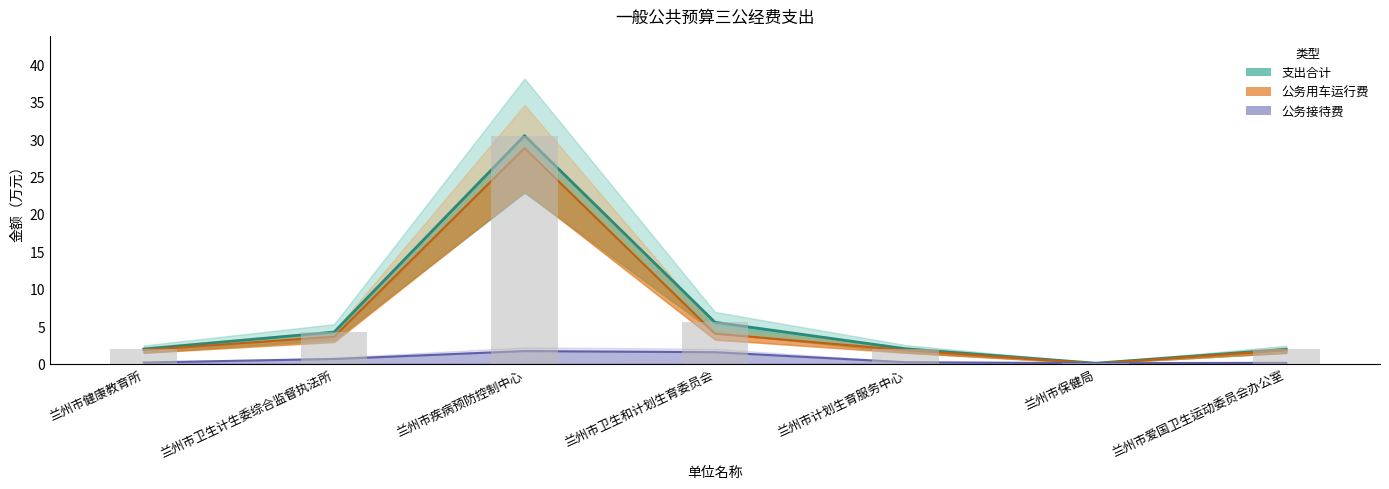

List the labels in order of value, smallest first.

兰州市保健局, 兰州市爱国卫生运动委员会办公室, 兰州市健康教育所, 兰州市计划生育服务中心, 兰州市卫生计生委综合监督执法所, 兰州市卫生和计划生育委员会, 兰州市疾病预防控制中心